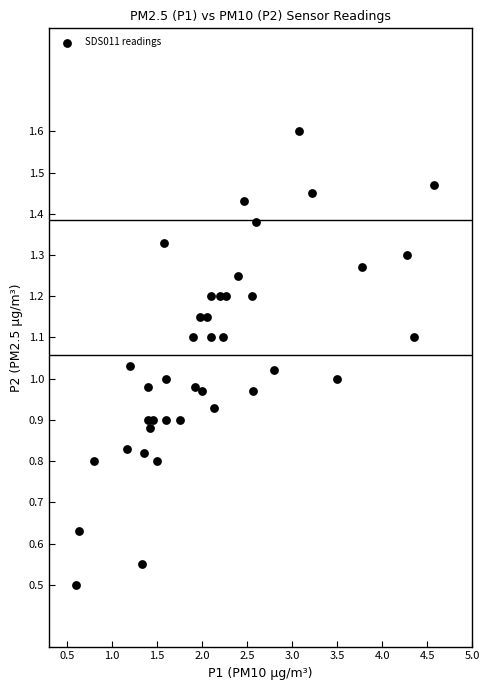

What is the range of X values (max minus min)?

4.0